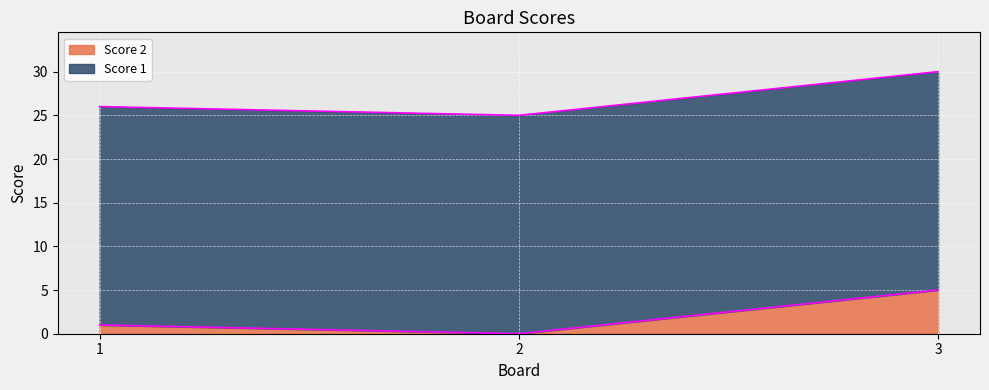

What is the change in value from 1 to 2?

-1